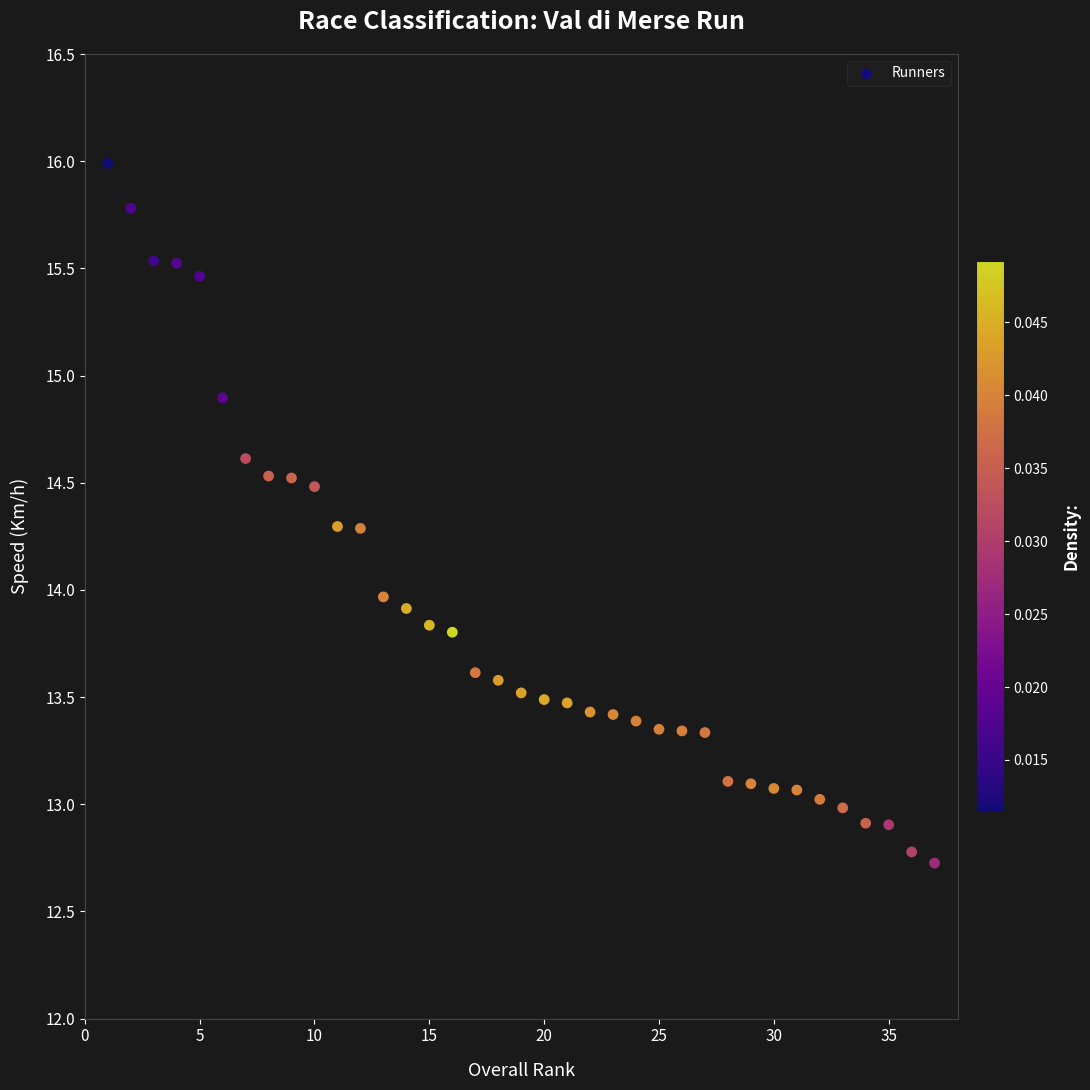

What is the range of Y values (max minus min)?

3.3